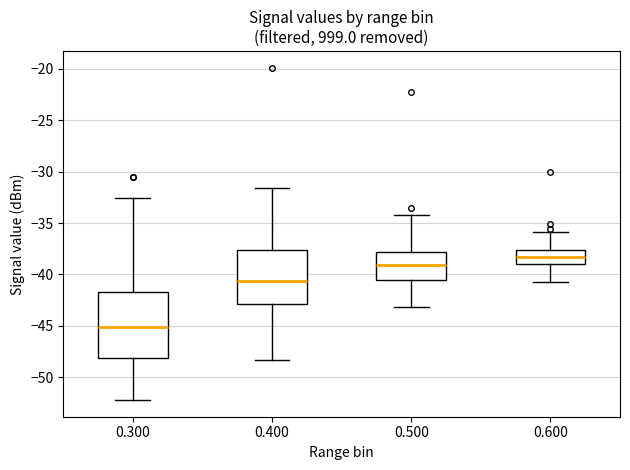

Reading left to right, read every box against the y-axis: the position of its median line, the range the box covers, and the ends of its whiskers. The values are not printed on the chart, so give them approximately, as read against the axis.

0.300: median -45.0, box -48.0 to -41.5, whiskers -52.0 to -32.5
0.400: median -40.5, box -43.0 to -37.5, whiskers -48.5 to -31.5
0.500: median -39.0, box -40.5 to -38.0, whiskers -43.0 to -34.0
0.600: median -38.5, box -39.0 to -37.5, whiskers -40.5 to -36.0